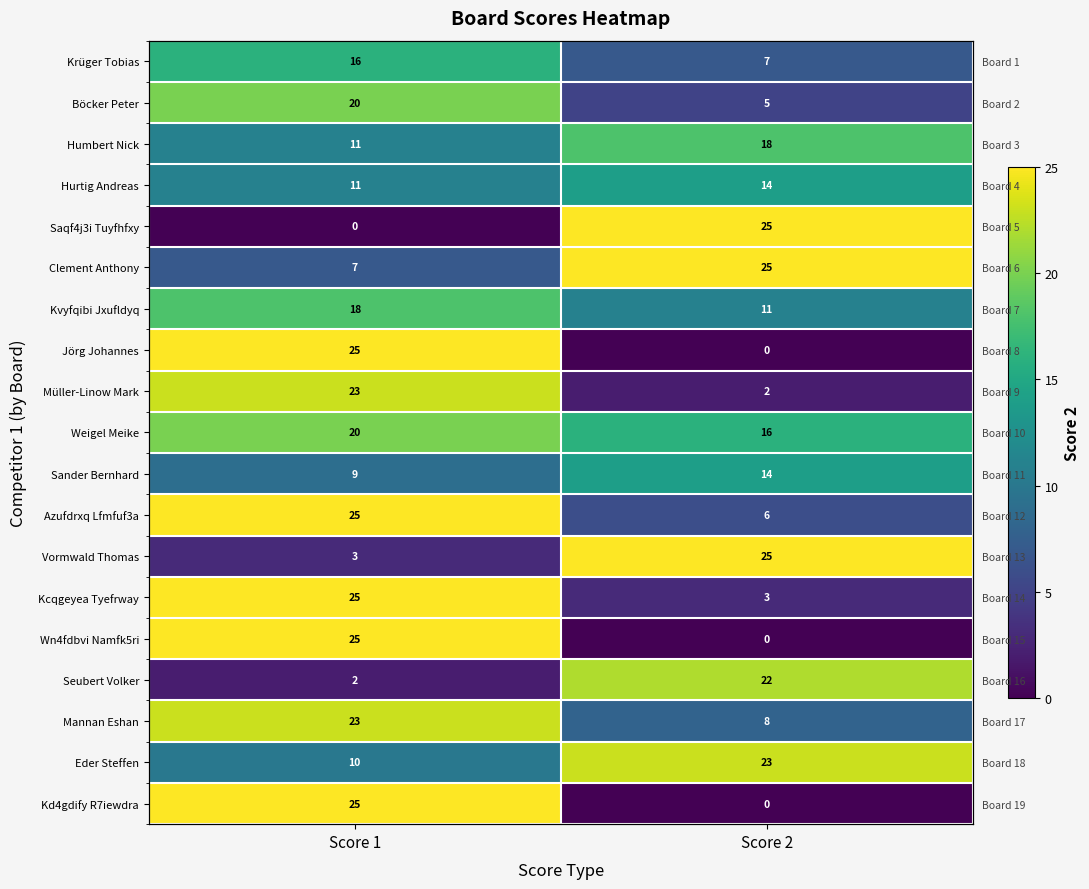

Count the number of categories in the chart.

2